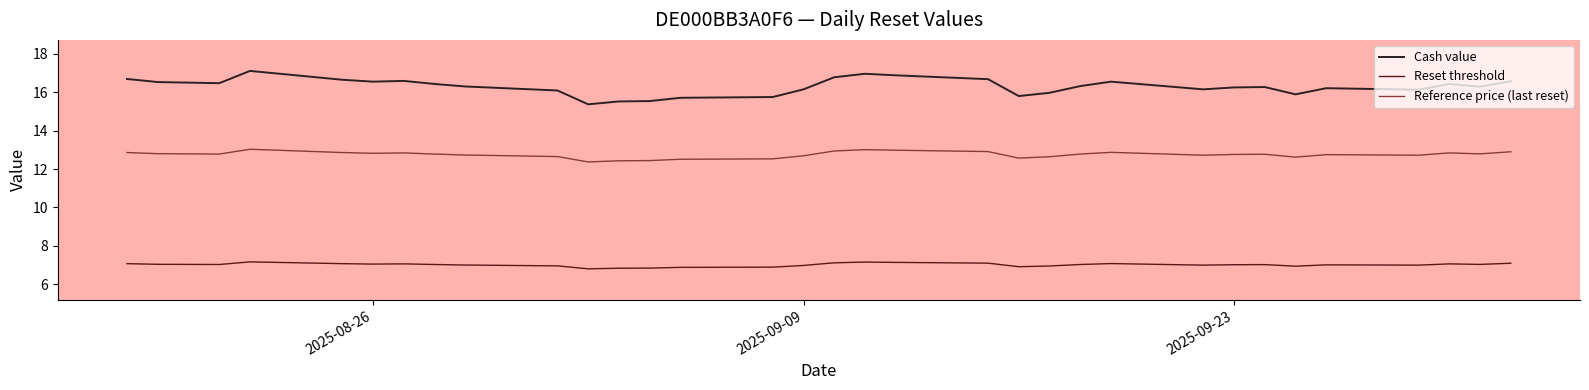

What are all the series names shown in the legend?

Cash value, Reset threshold, Reference price (last reset)